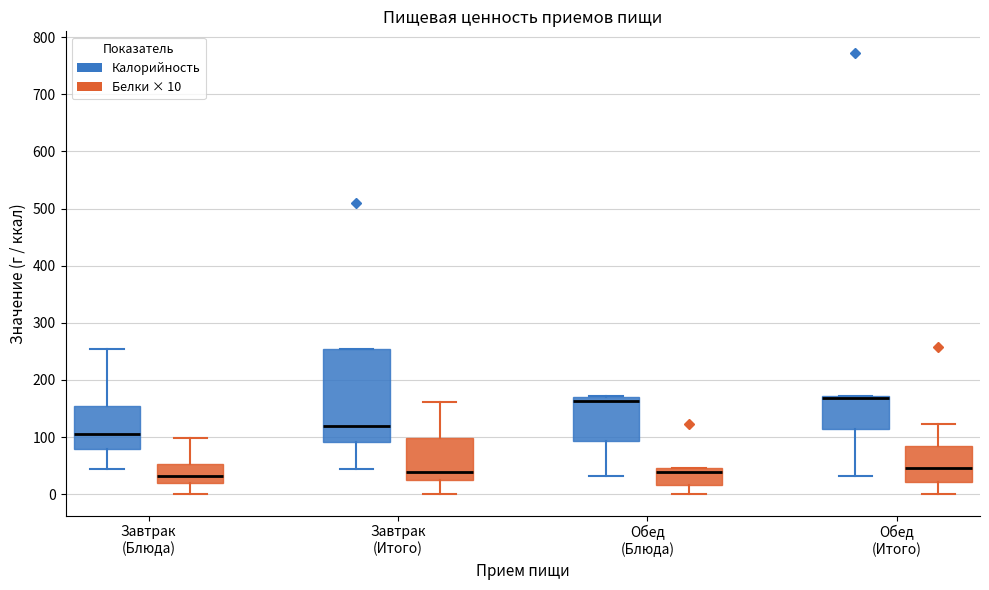

Reading left to right, read every box against the y-axis: the position of its median line, the range the box covers, and the ends of its whiskers. The values are not printed on the chart, so give them approximately, as read against the axis.

Завтрак (Блюда) (Калорийность): median 110, box 80 to 150, whiskers 40 to 250
Завтрак (Блюда) (Белки × 10): median 30, box 20 to 50, whiskers 0 to 100
Завтрак (Итого) (Калорийность): median 120, box 90 to 250, whiskers 40 to 250
Завтрак (Итого) (Белки × 10): median 40, box 30 to 100, whiskers 0 to 160
Обед (Блюда) (Калорийность): median 160, box 90 to 170, whiskers 30 to 170
Обед (Блюда) (Белки × 10): median 40, box 20 to 50, whiskers 0 to 50
Обед (Итого) (Калорийность): median 170 (drawn on the box's upper edge), box 110 to 170, whiskers 30 to 170
Обед (Итого) (Белки × 10): median 50, box 20 to 80, whiskers 0 to 120